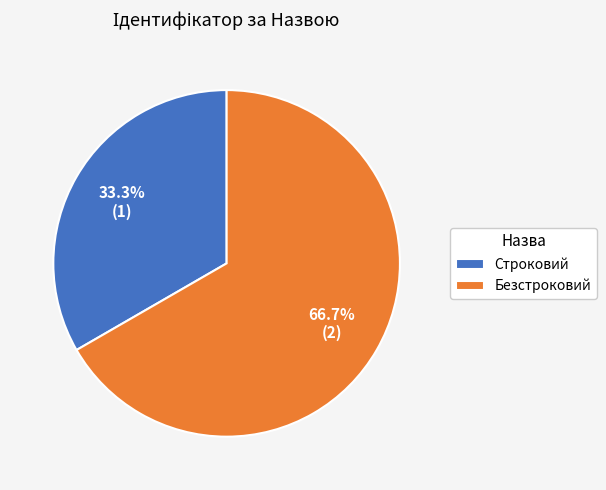

Which has a higher value, Строковий or Безстроковий?

Безстроковий